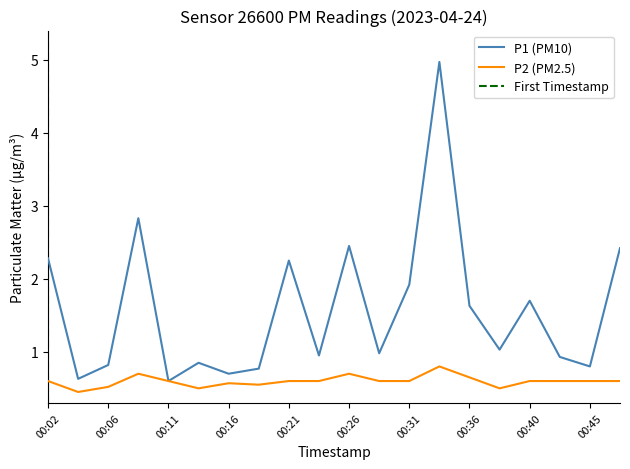

Between 00:09 and 00:43, which is larger?

00:09